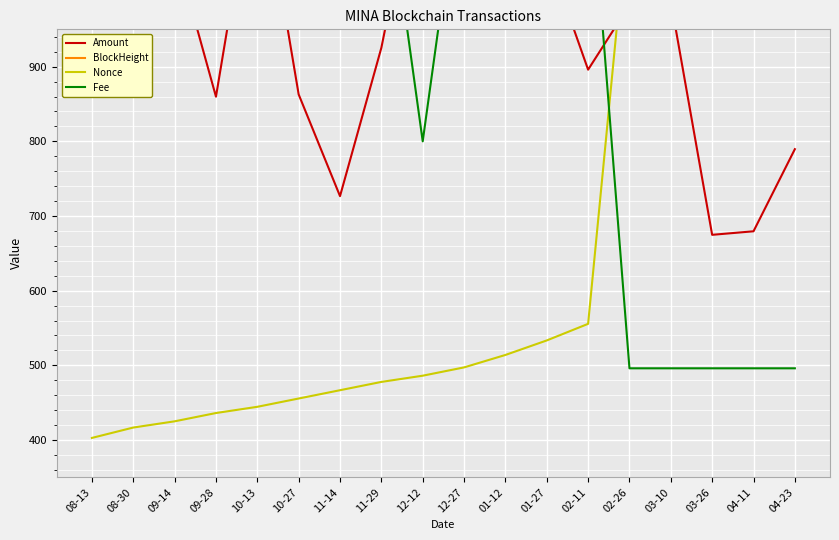

Which series changed the most between 10-27 and 12-27?

Amount